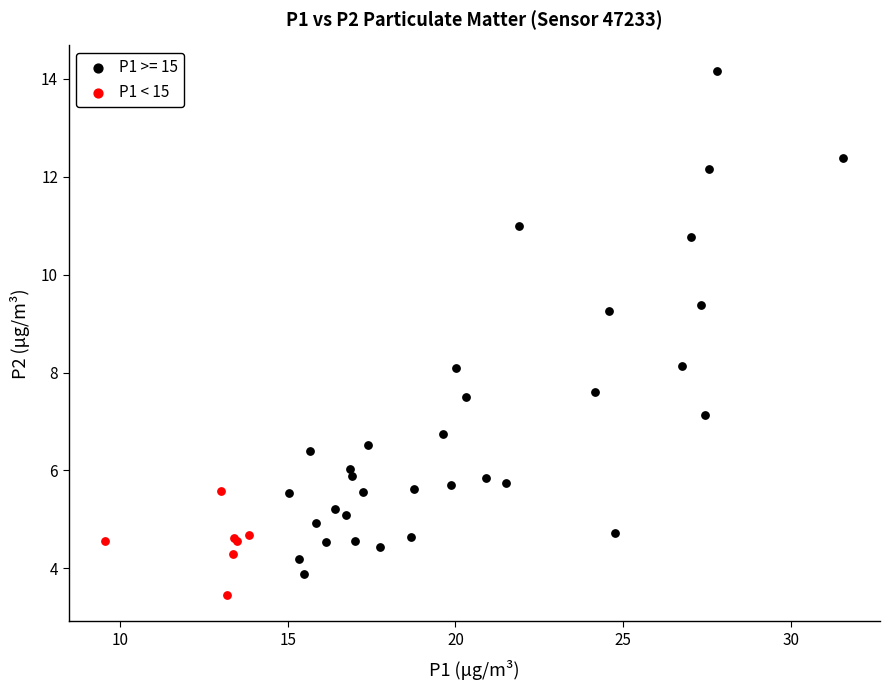

Which series reaches the maximum Y coordinate?

P1 >= 15